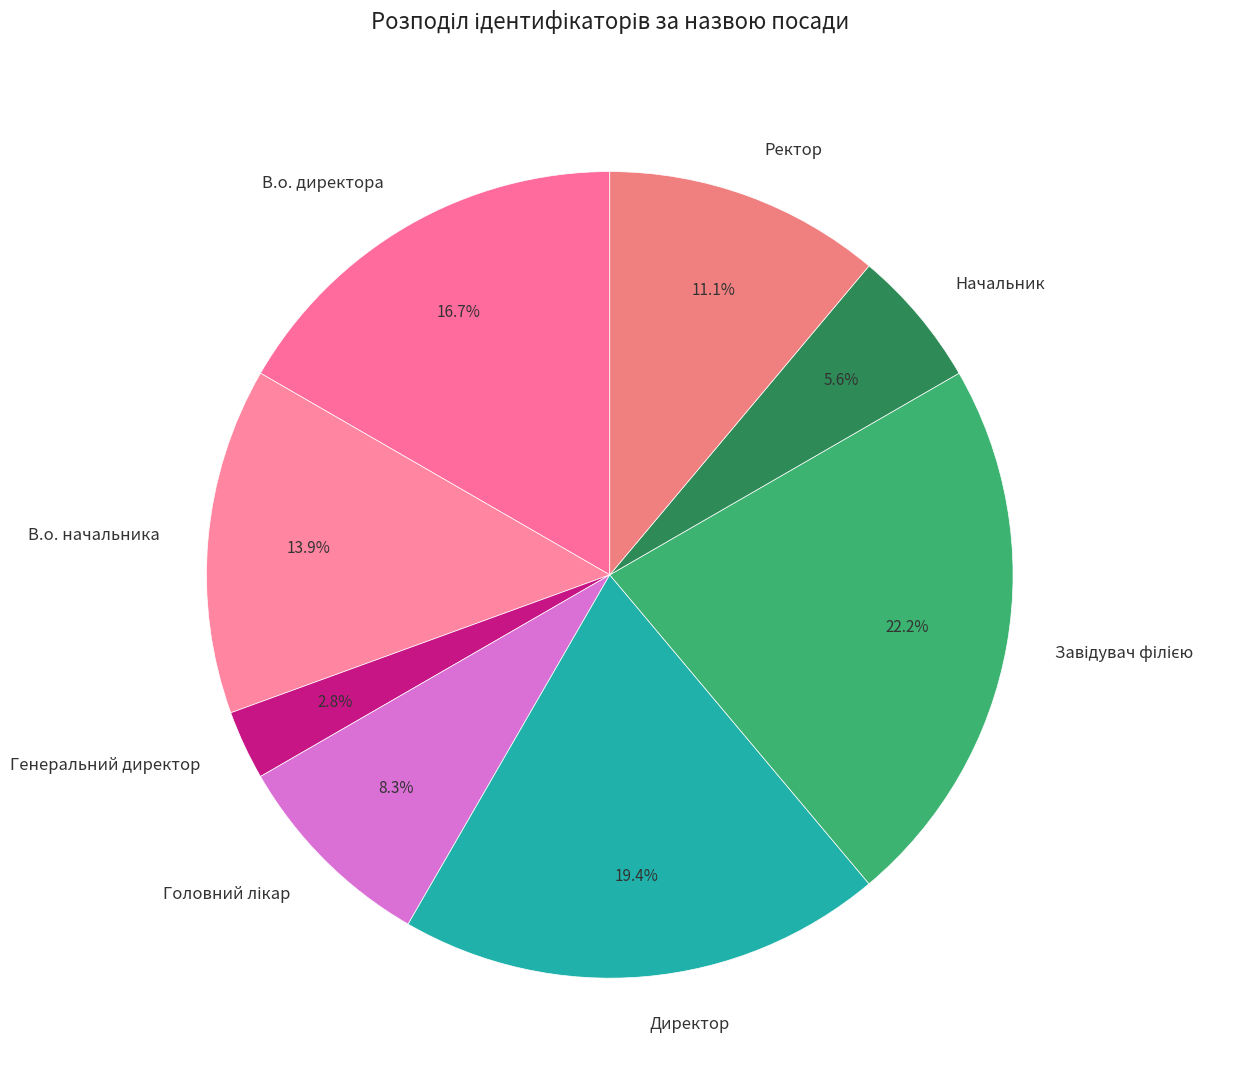

What portion of the pie excludes Директор?

80.6%